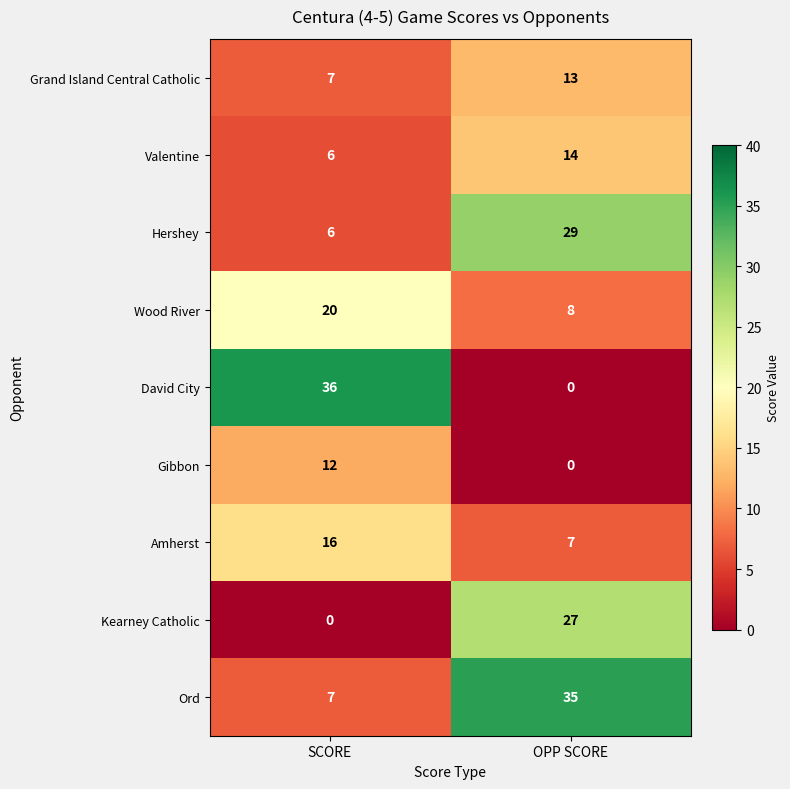

At which label is Valentine closest to 10?

SCORE